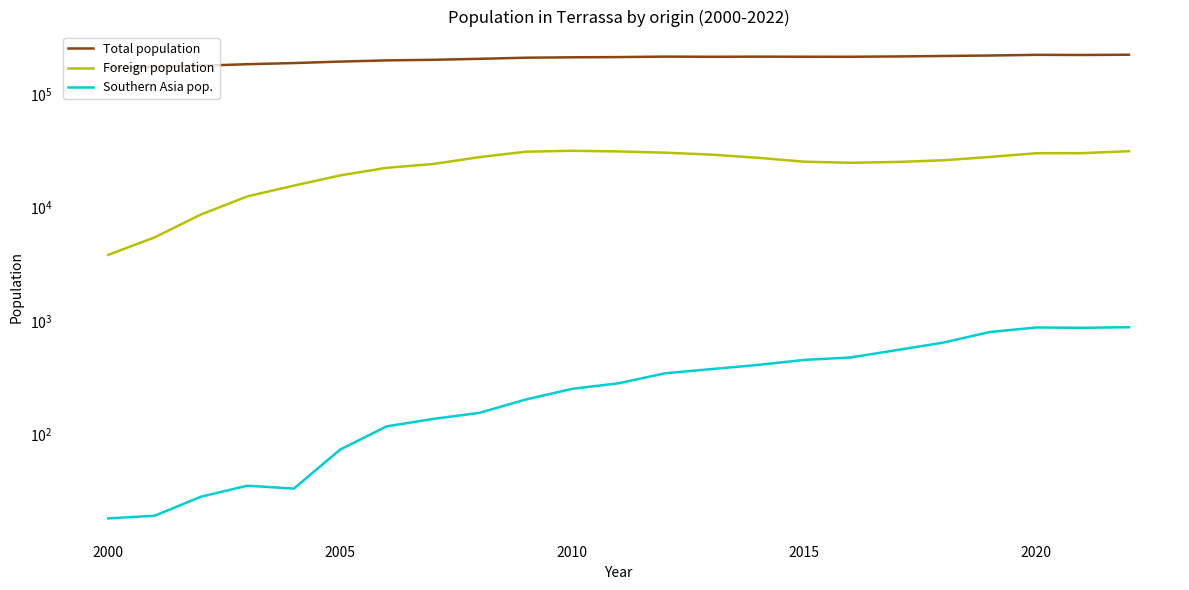

True or false: Southern Asia pop. and Foreign population intersect in this chart.

False